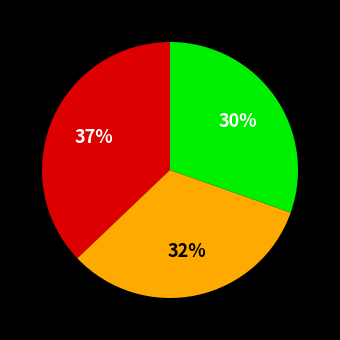

Is there any slice that represents more than half of the pie?

No